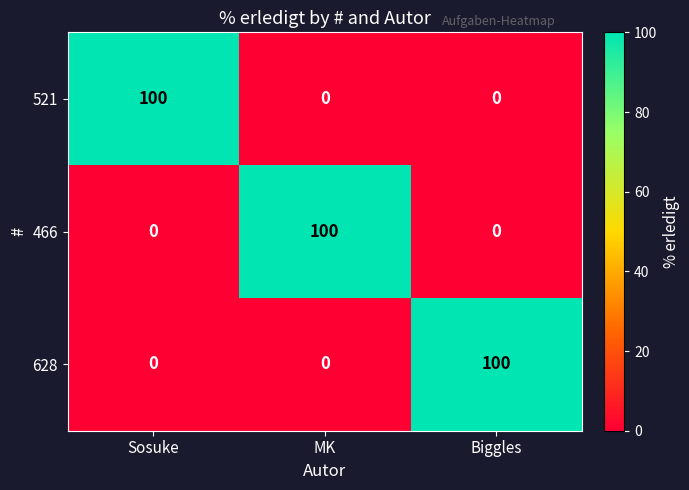

Count the number of categories in the chart.

3